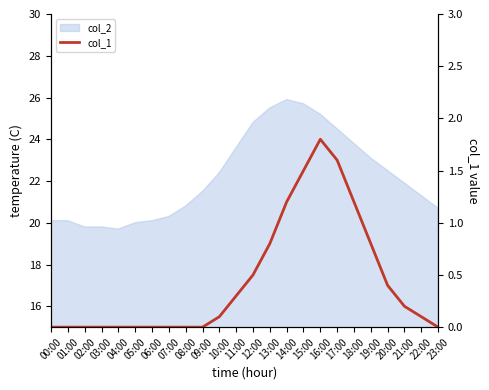

Does the chart have visible grid lines?

No